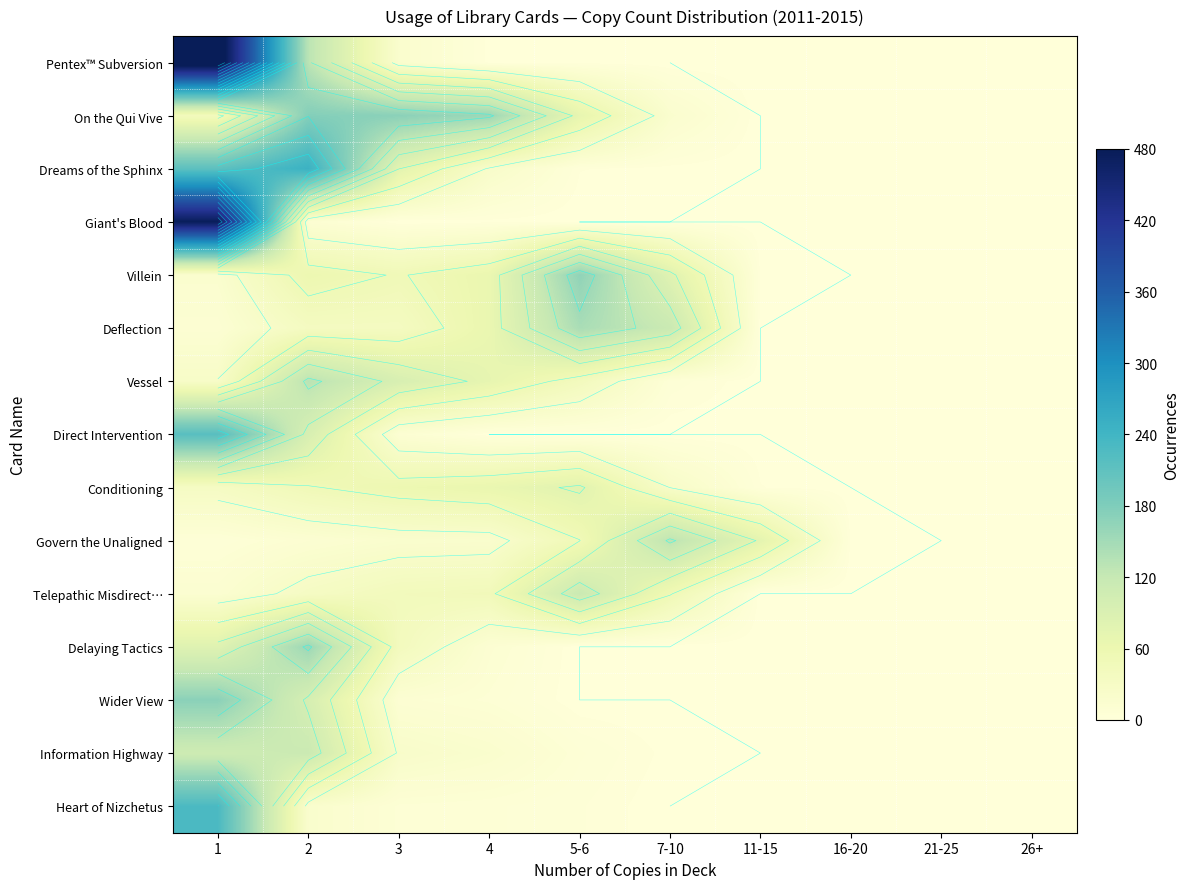

Between 5-6 and 4, which is larger?

5-6